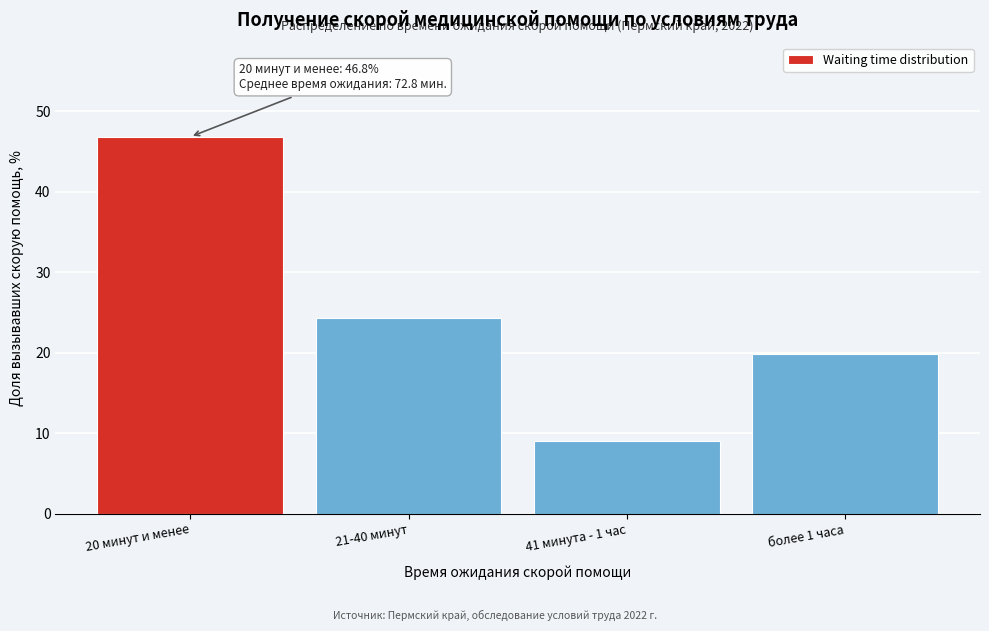

Reading right to left, list all the values displayed in this chart.

более 1 часа=19.9	41 минута - 1 час=9.0	21-40 минут=24.3	20 минут и менее=46.8